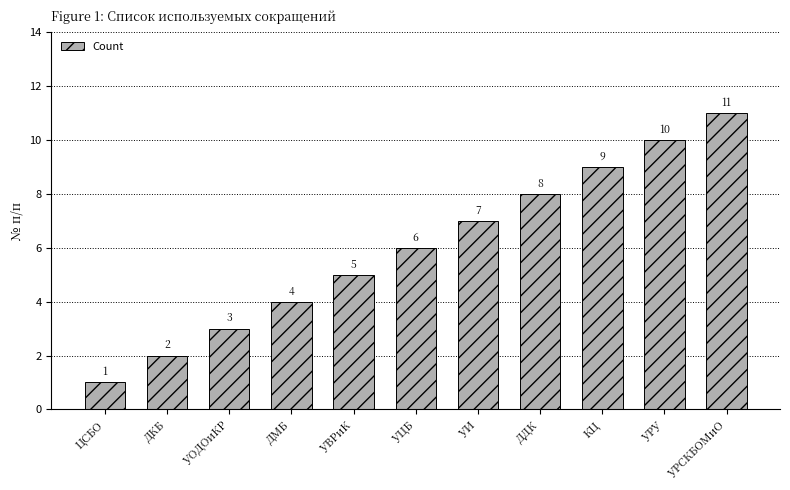

Which label corresponds to the smallest value in the chart?

ЦСБО